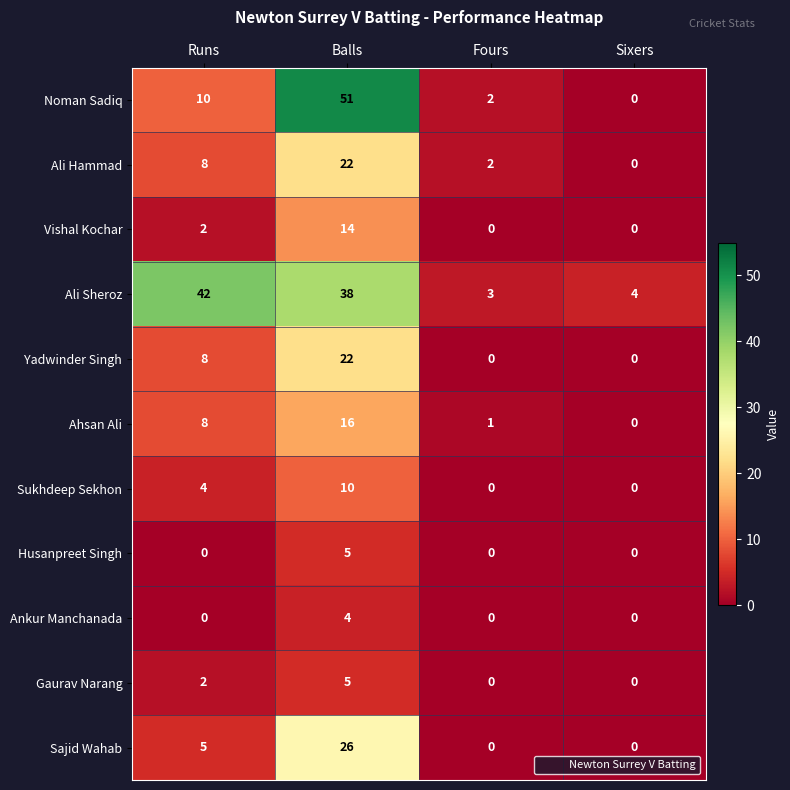

What is the difference between the Ahsan Ali values at Sixers and Balls?

16